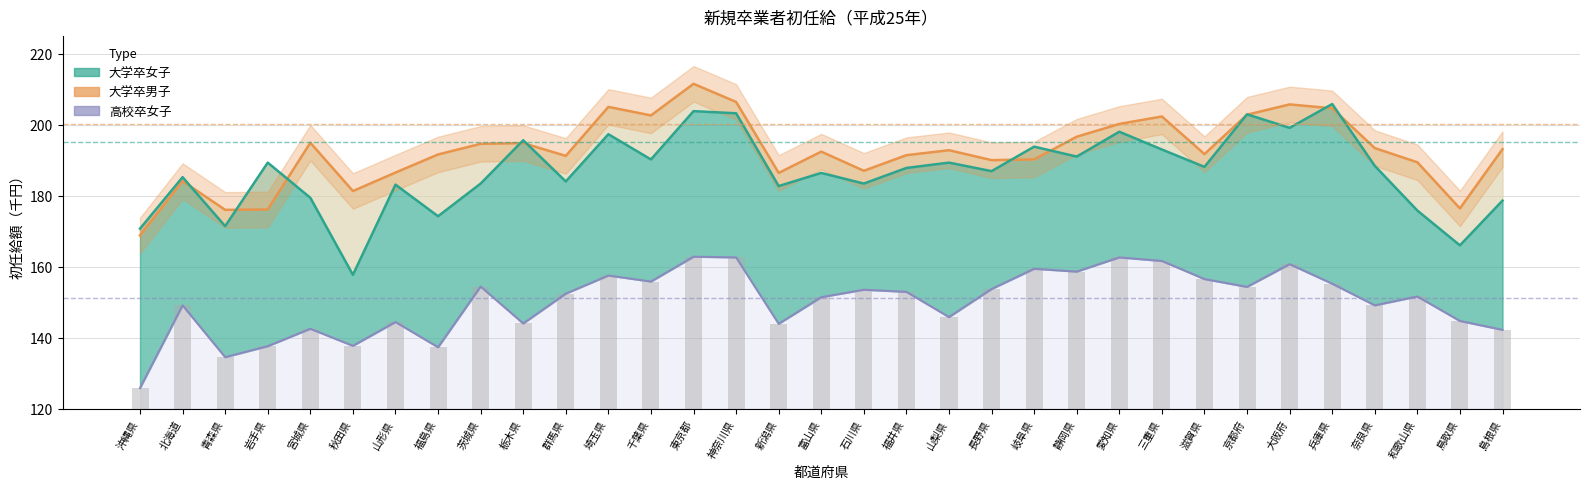

Between 大阪府 and 鳥取県, which is larger?

大阪府